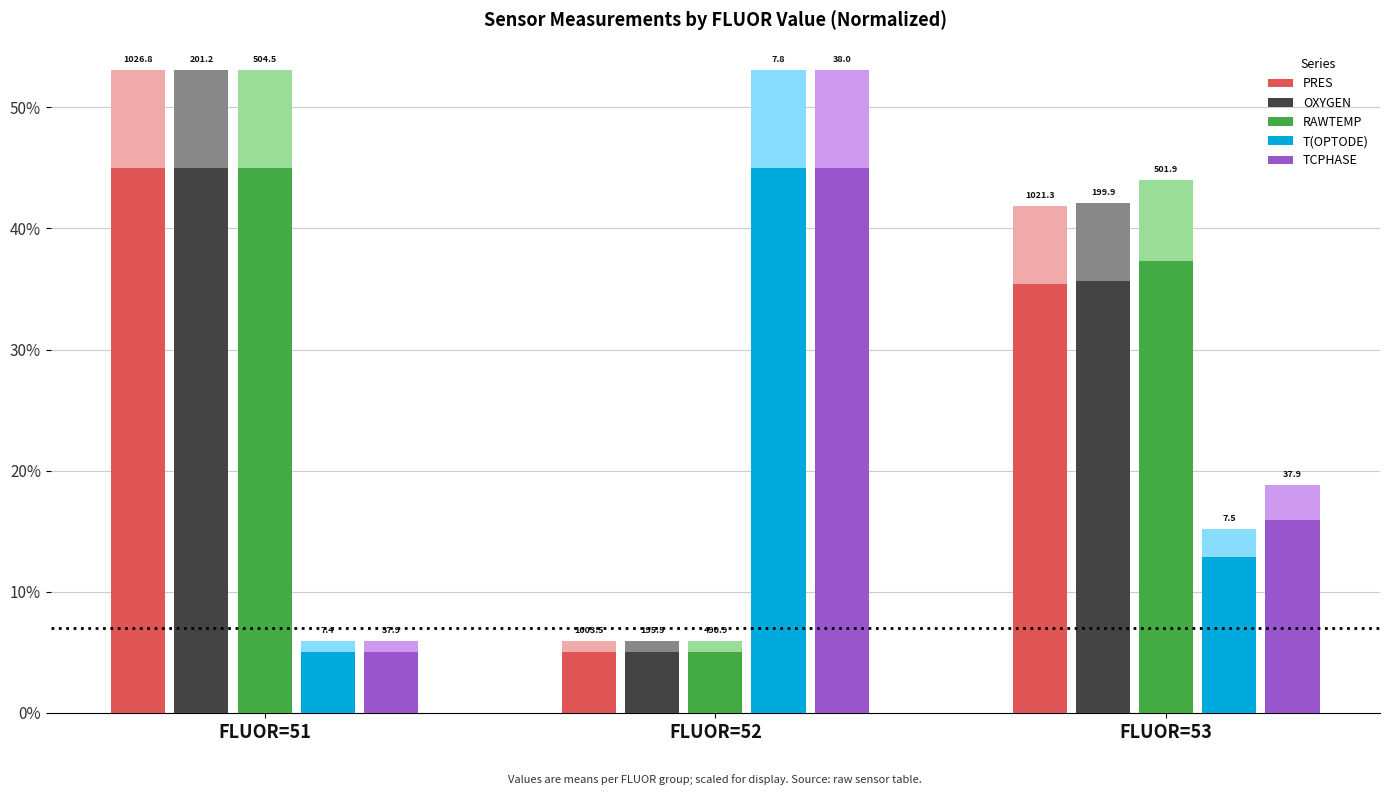

Is it true that RAWTEMP equals 45.0 at FLUOR=51?

True